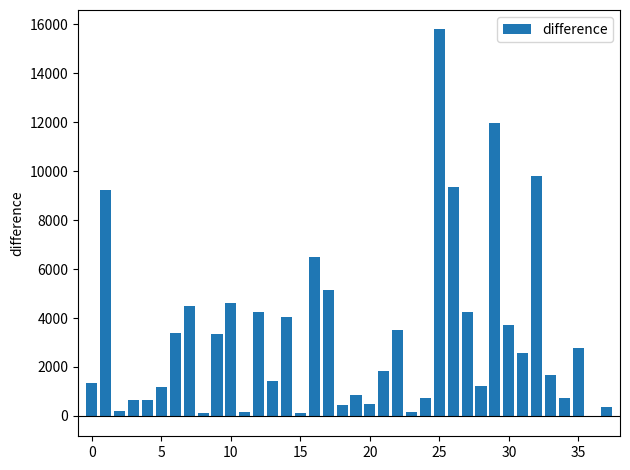

What is the greatest value displayed?

15800